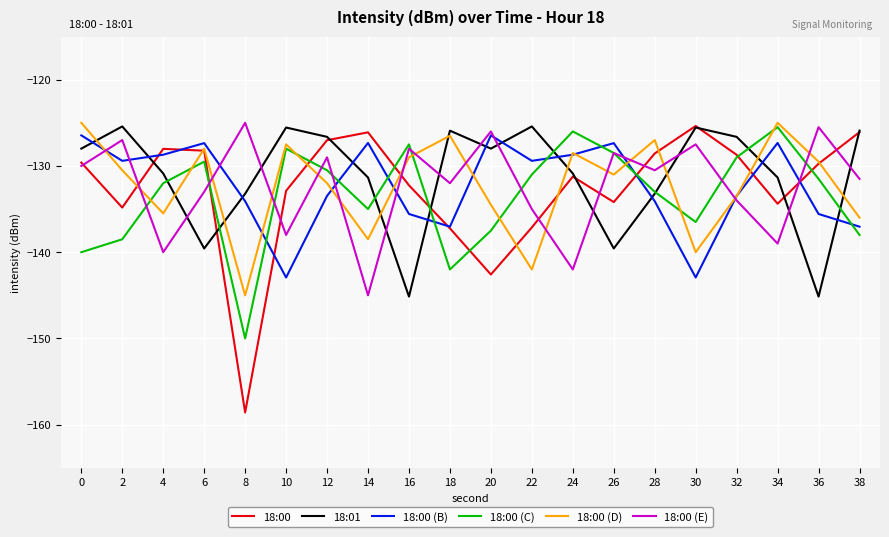

What is the difference between the highest and lowest values at 6?

12.2